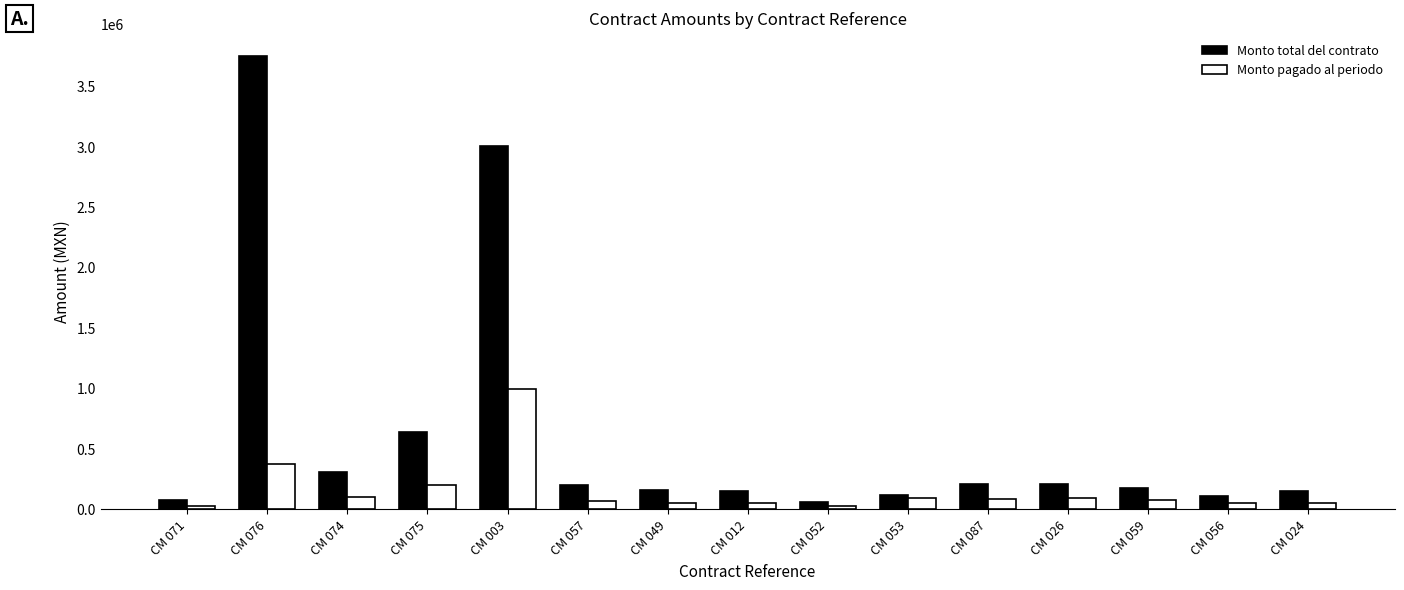

What is the sum of all Monto pagado al periodo values?

2315342.0